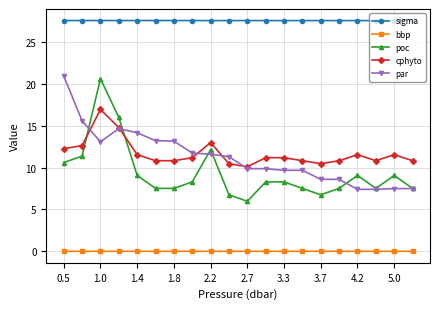

True or false: poc and sigma cross at least once.

False